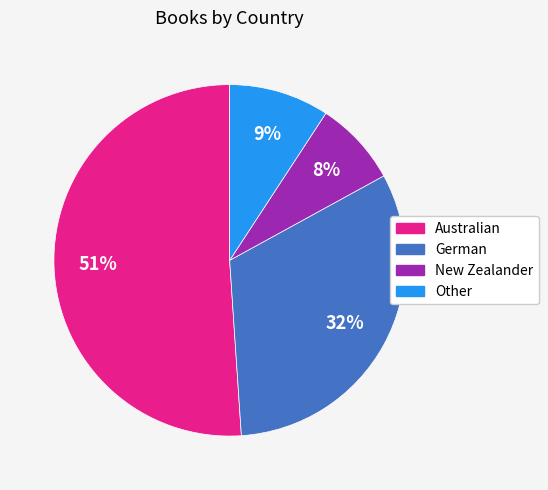

To the nearest percent, what percentage of the pie is German?

32%